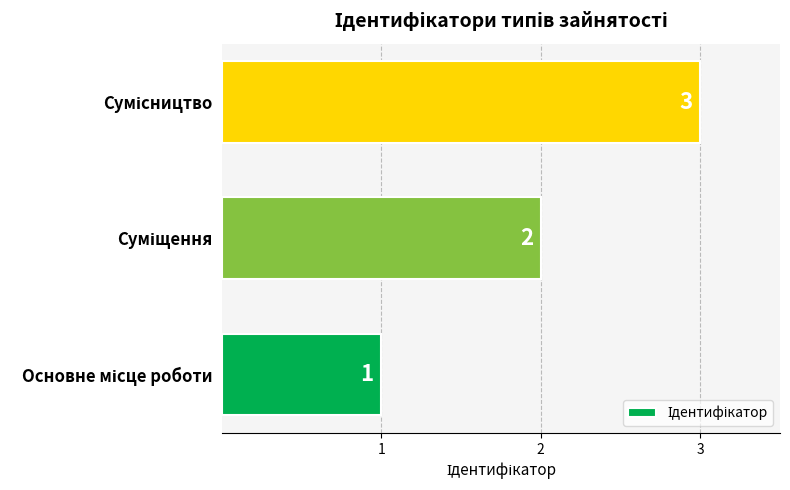

What is the sum of all values?

6